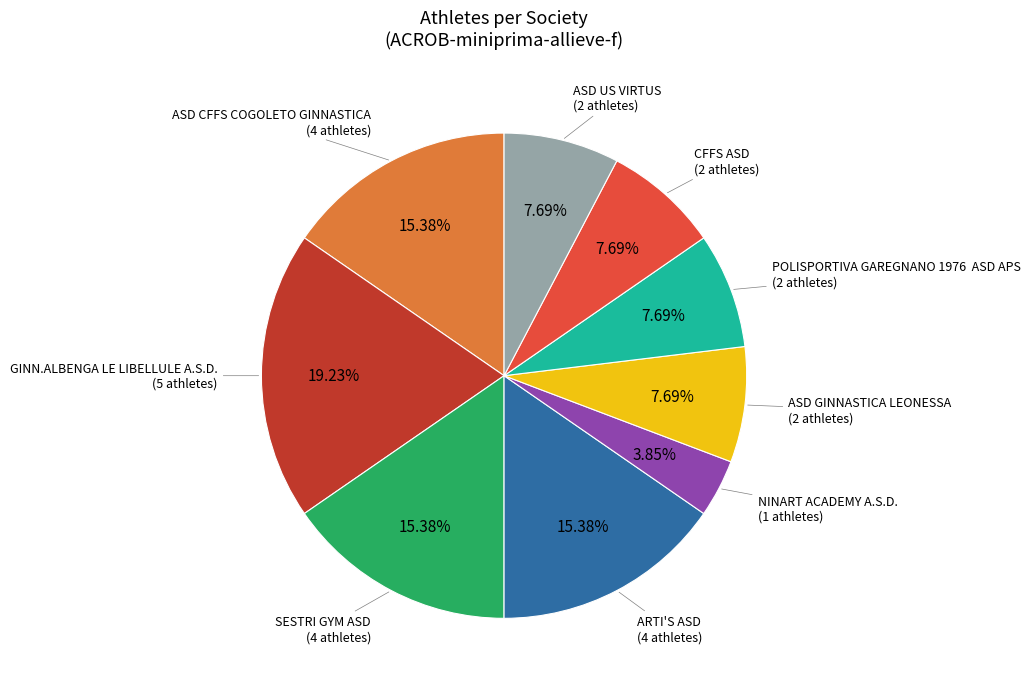

Is there any slice that represents more than half of the pie?

No